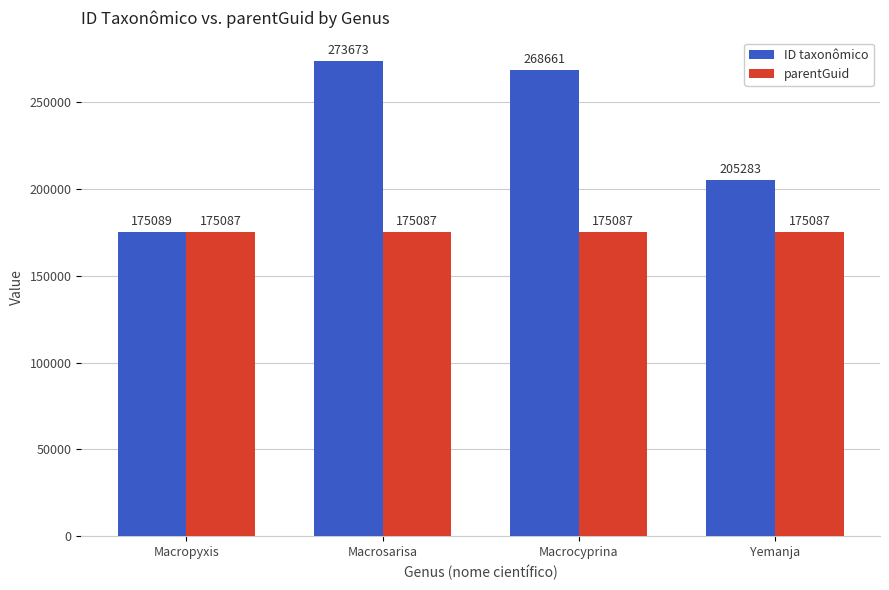

Which category has the lowest value in the ID taxonômico series?

Macropyxis